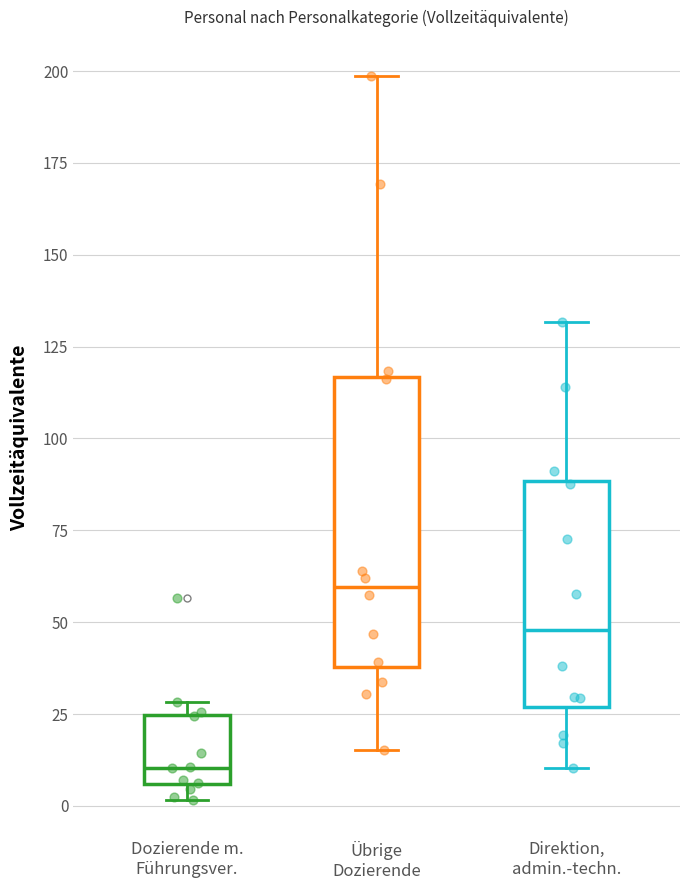

Which box has the highest median line?

Übrige Dozierende